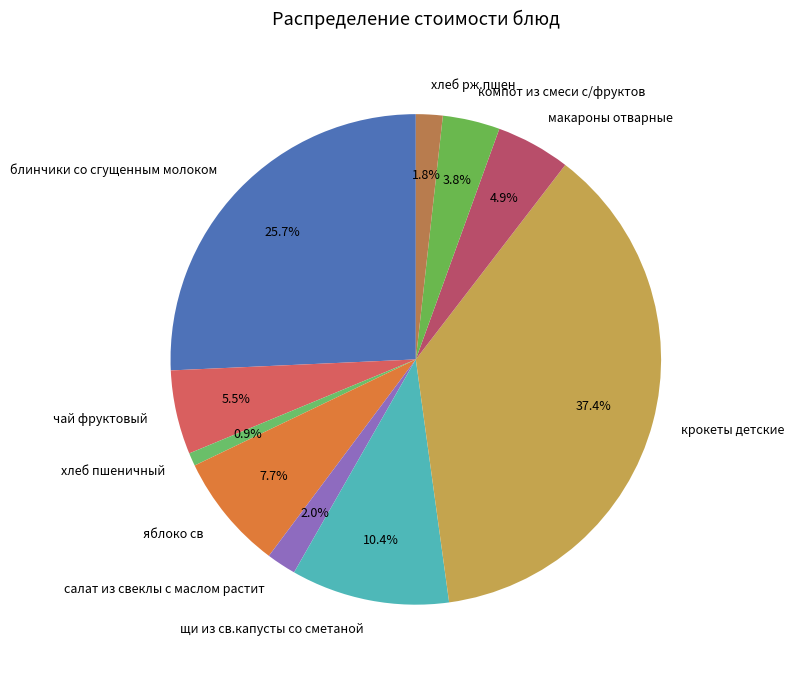

What percentage is the щи из св.капусты со сметаной slice, to the nearest percent?

10%